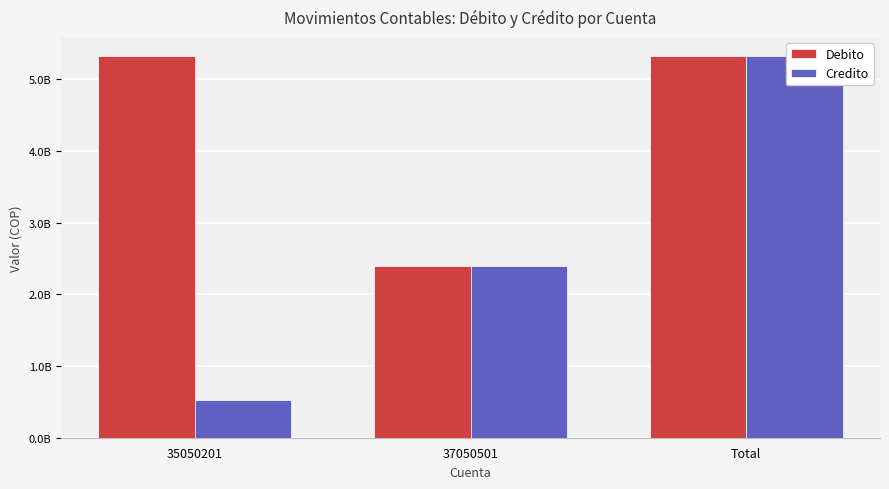

How many bars are there in each group?

2